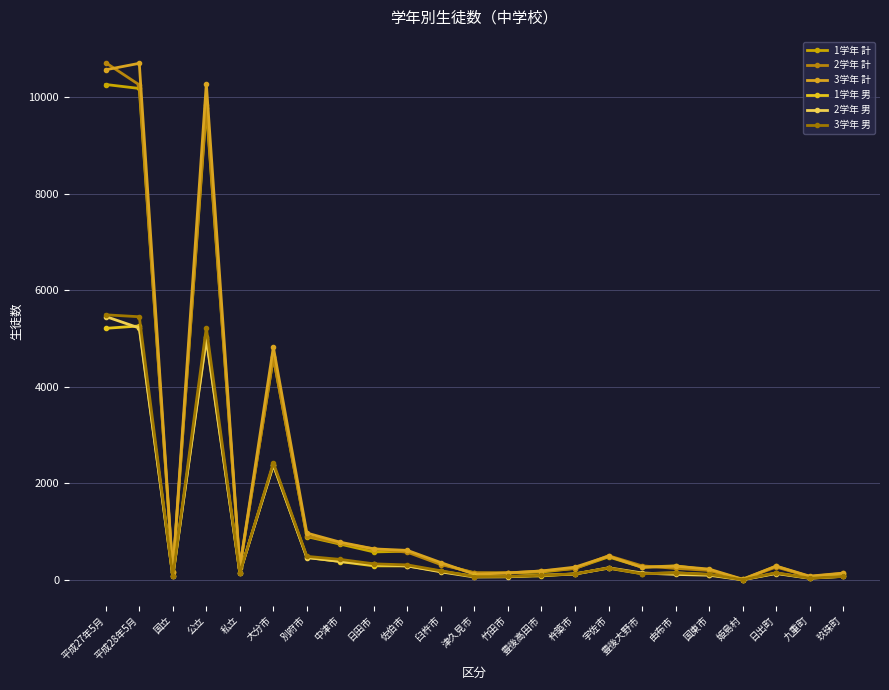

Between 玖珠町 and 由布市, which is larger?

由布市